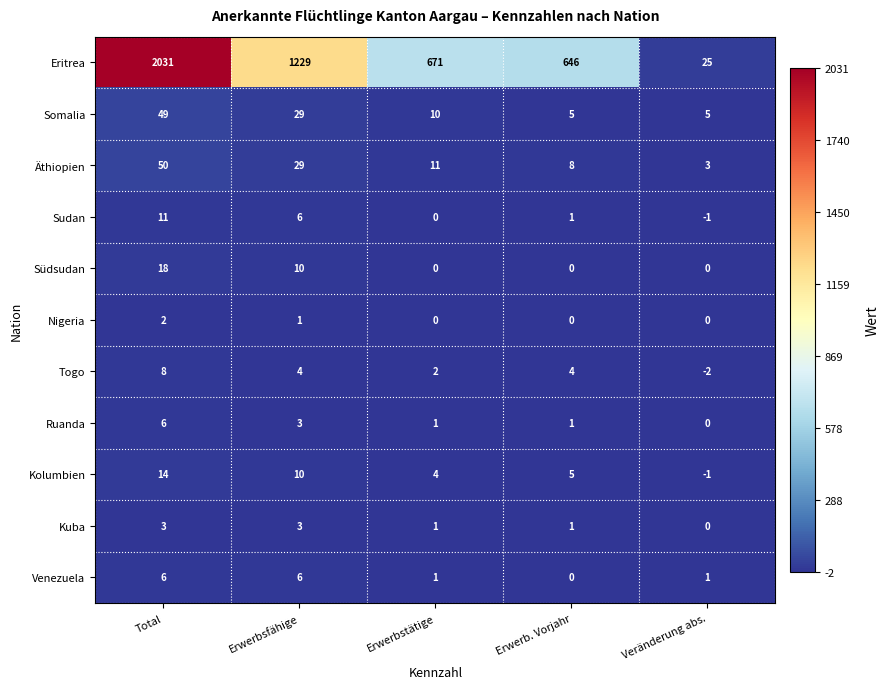

Between Erwerbstätige and Veränderung abs., which series saw the biggest shift?

Eritrea